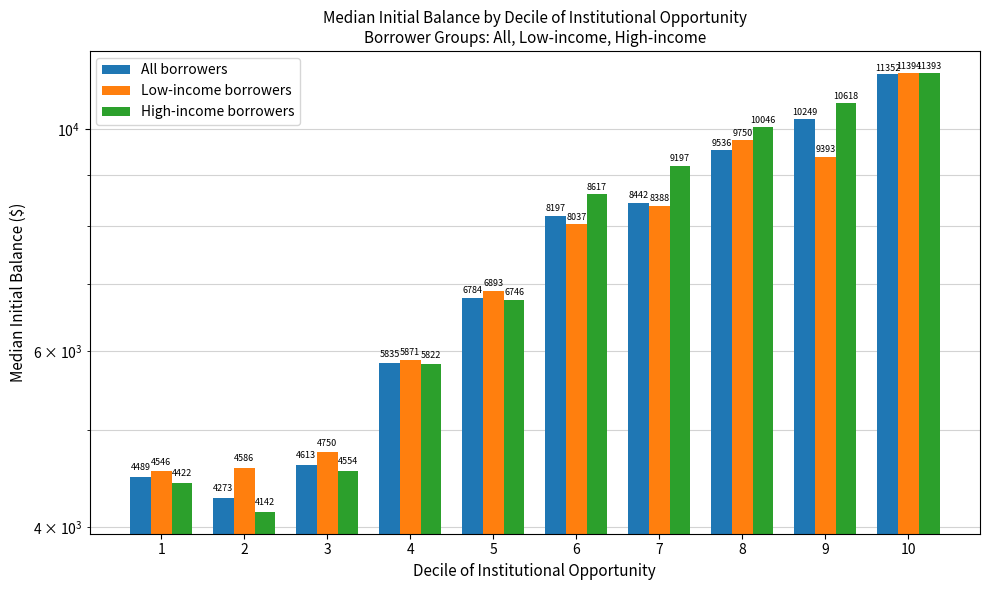

How many bars are there in each group?

3